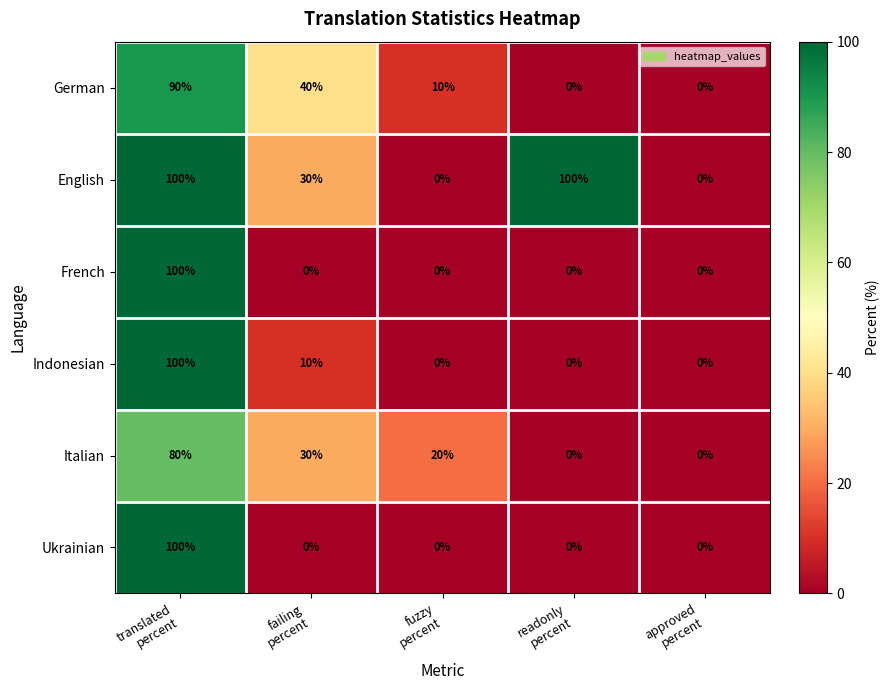

What is the difference between the second highest and second lowest values in the German series?

40